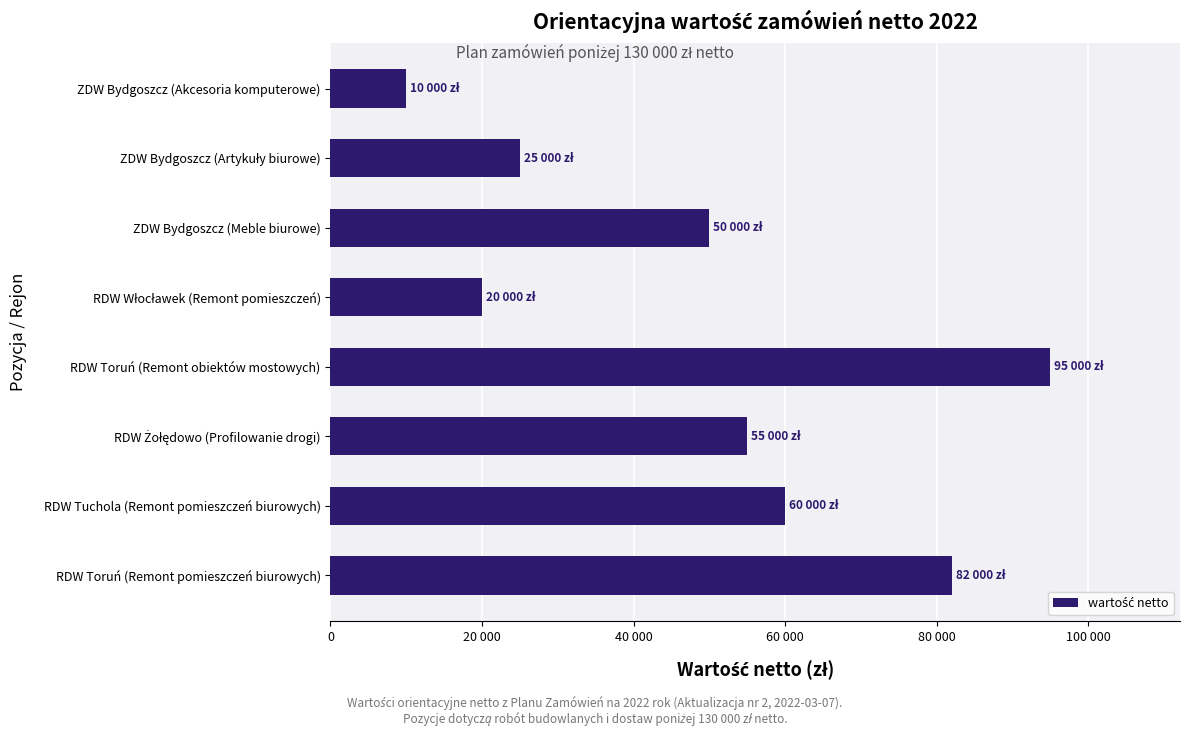

Are the bars horizontal?

Yes